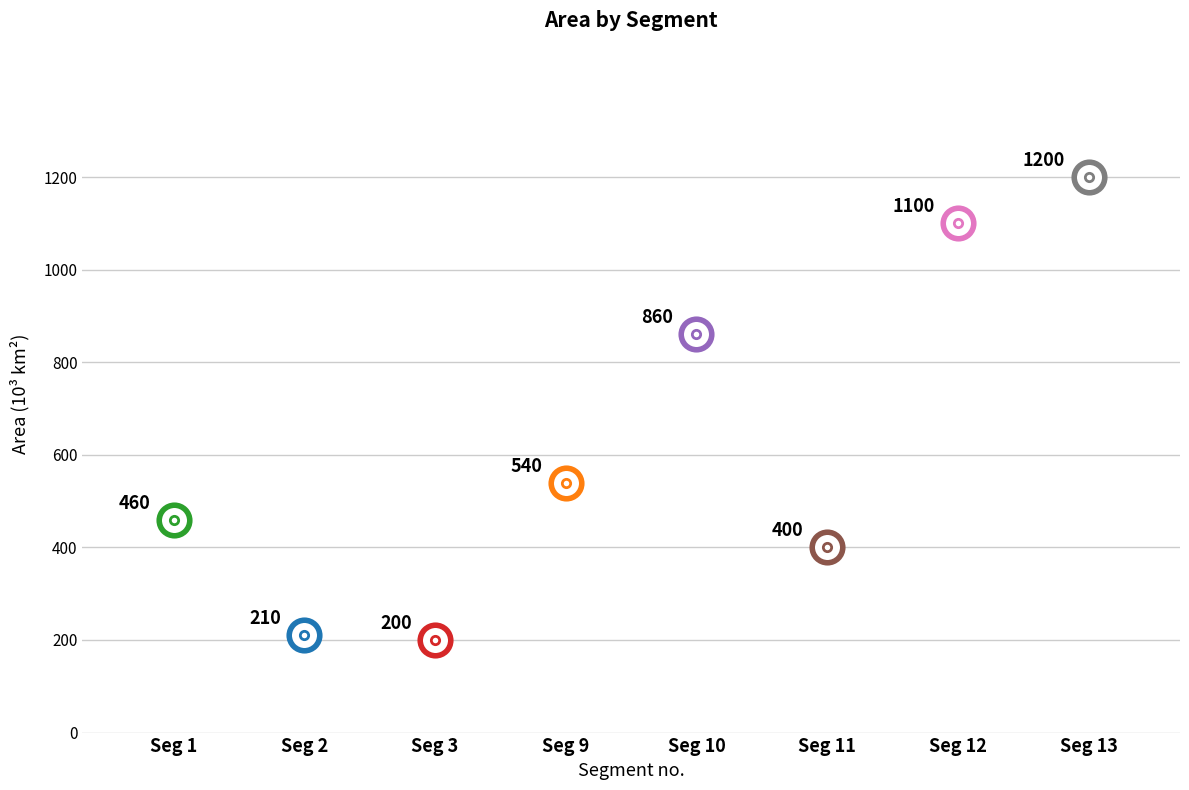

What is the minimum value shown in the chart?

200